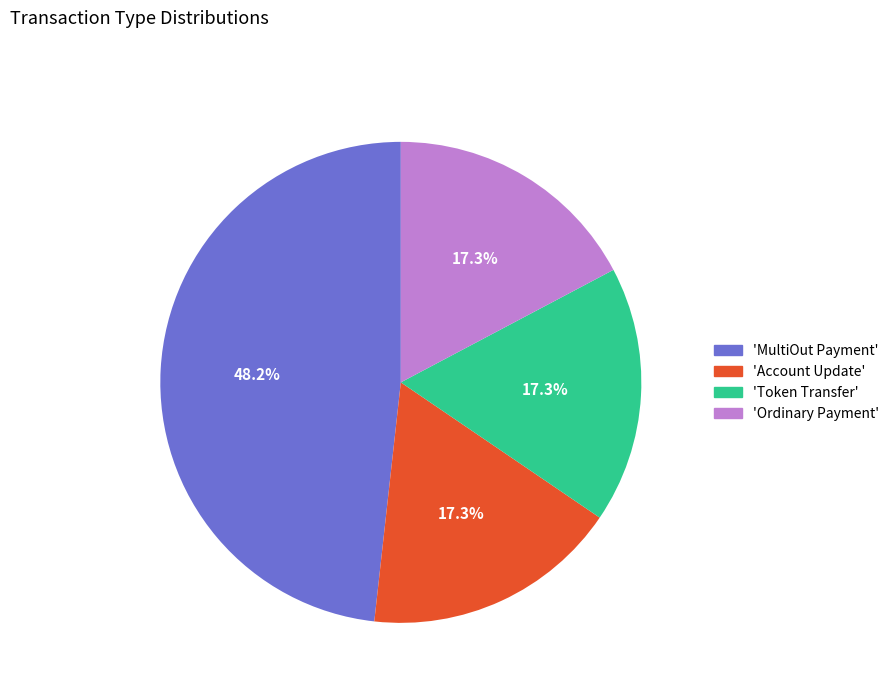

Which slice is the largest?

'MultiOut Payment'